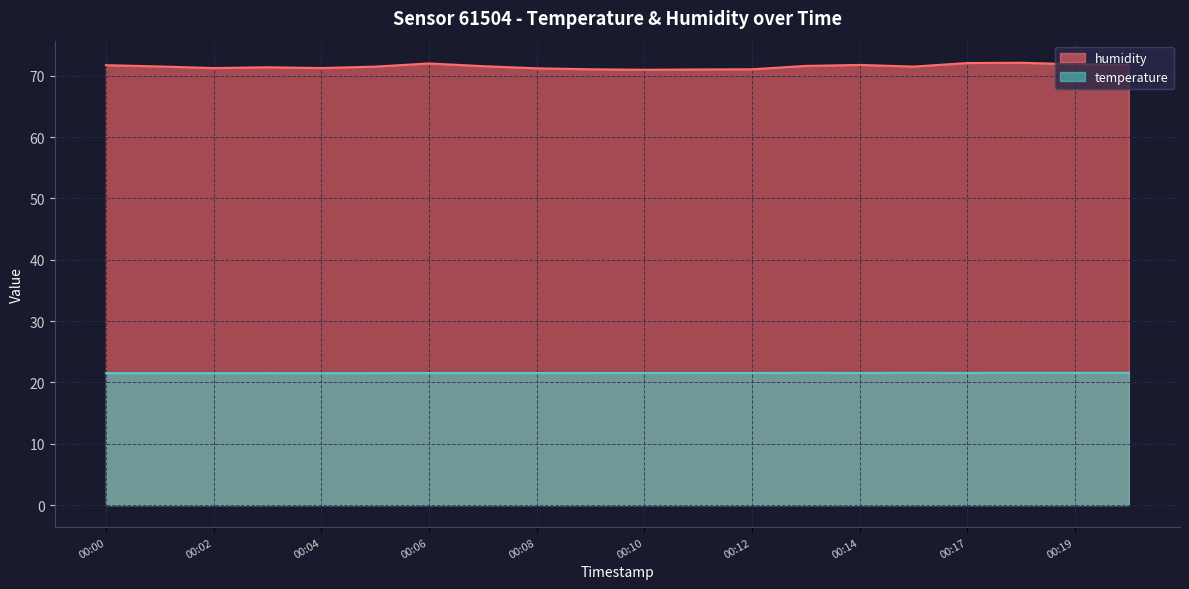

True or false: temperature and humidity cross at least once.

False